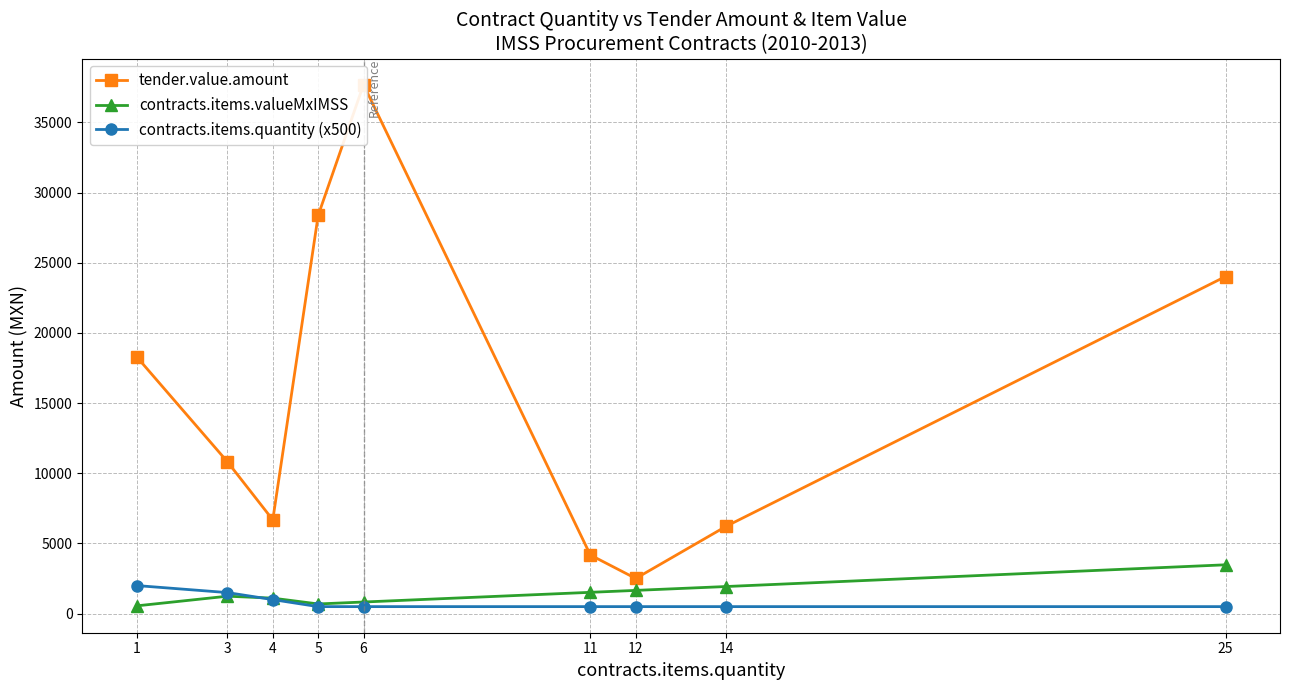

Between which two adjacent categories do contracts.items.valueMxIMSS and contracts.items.quantity (x500) first intersect?

3 and 4